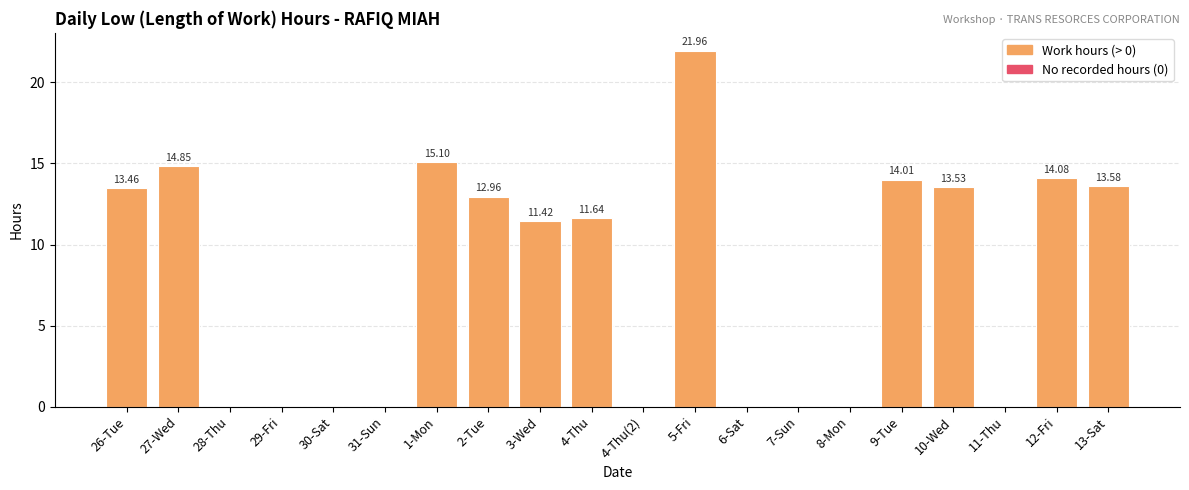

Approximately how many times larger is the value at 26-Tue compared to 3-Wed?

1.2